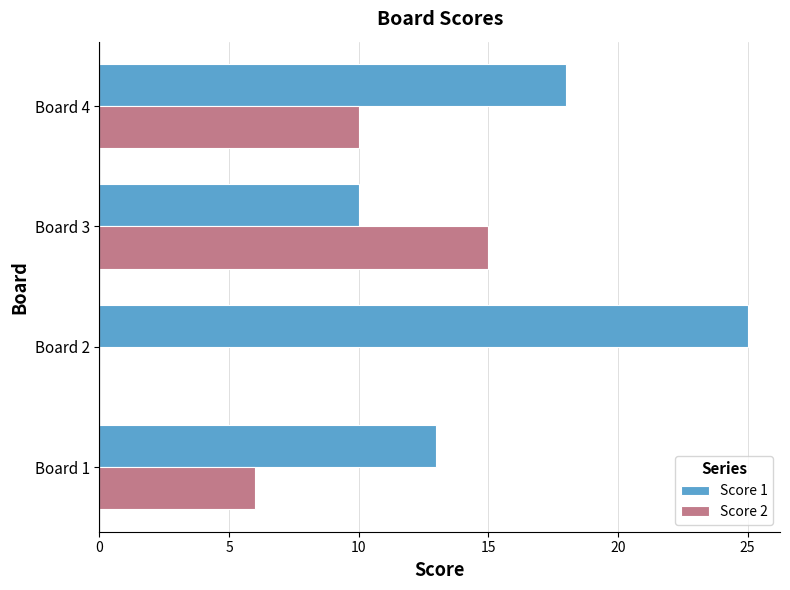

What is the total value across all series at Board 2?

25